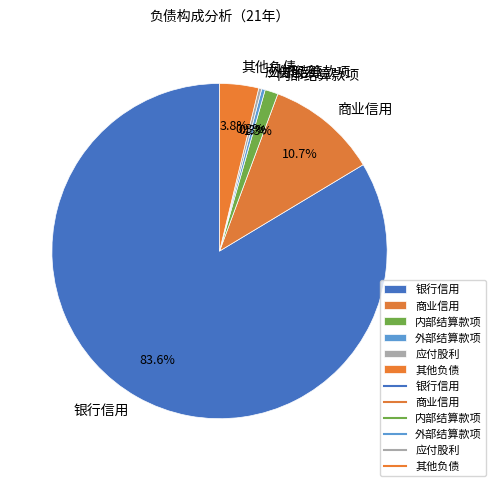

Is it true that 应付股利 is 11% of the pie?

False